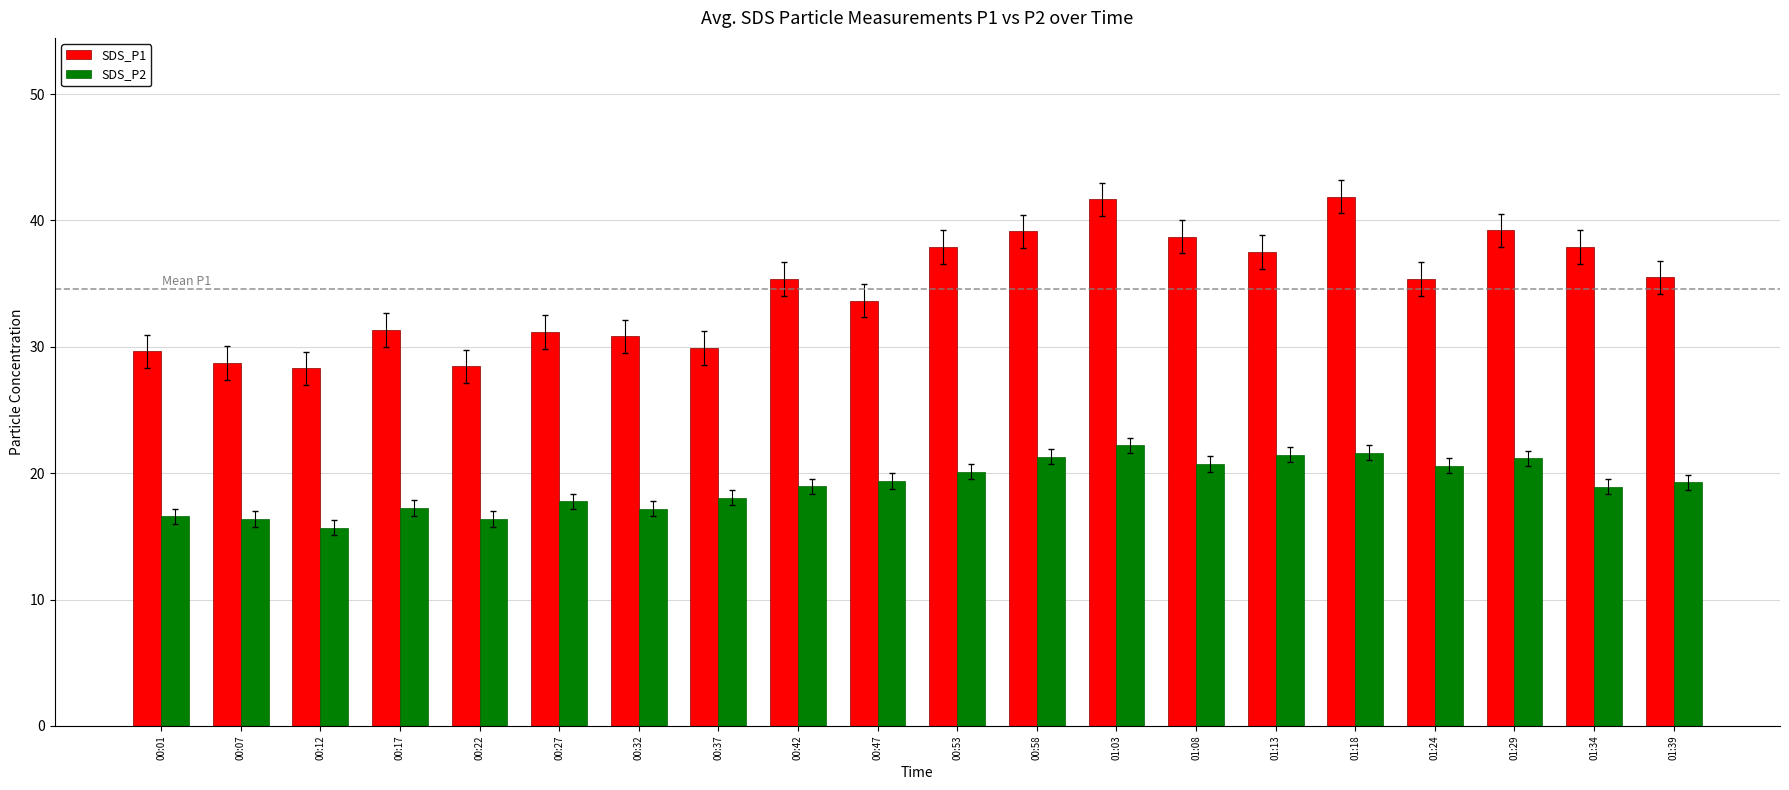

What is the approximate value of SDS_P2 at 01:03?

22.2